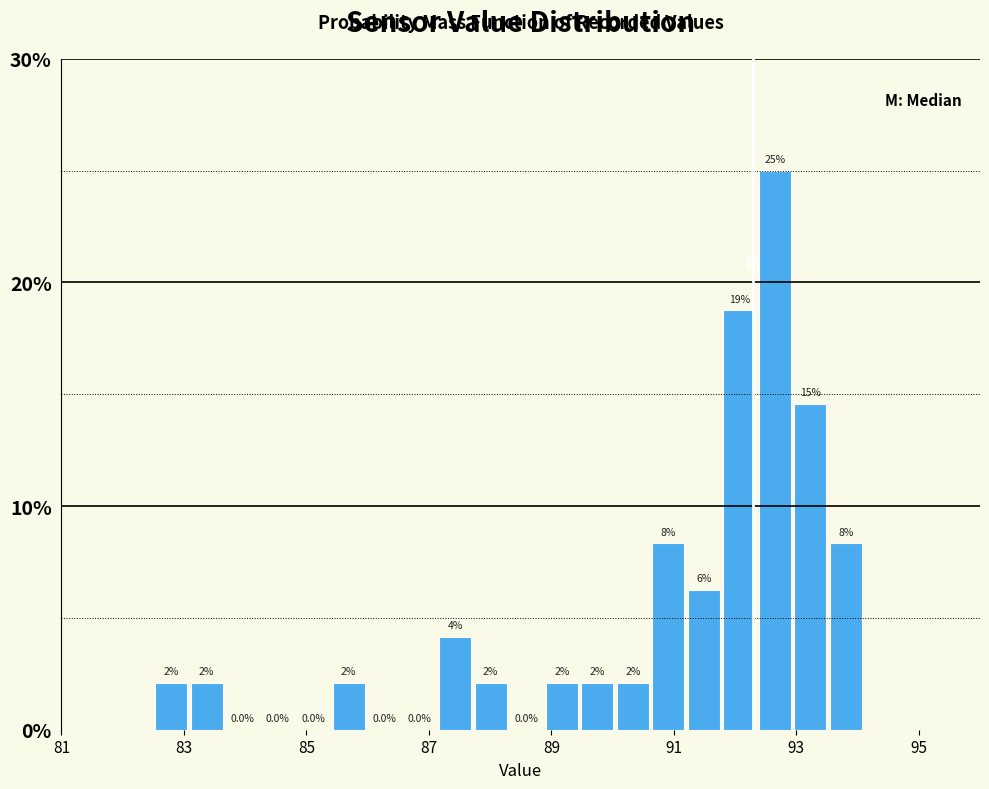

Around what value on the x-axis is the tallest bar? Give the approximate position of its centre, as read against the axis.

92.6